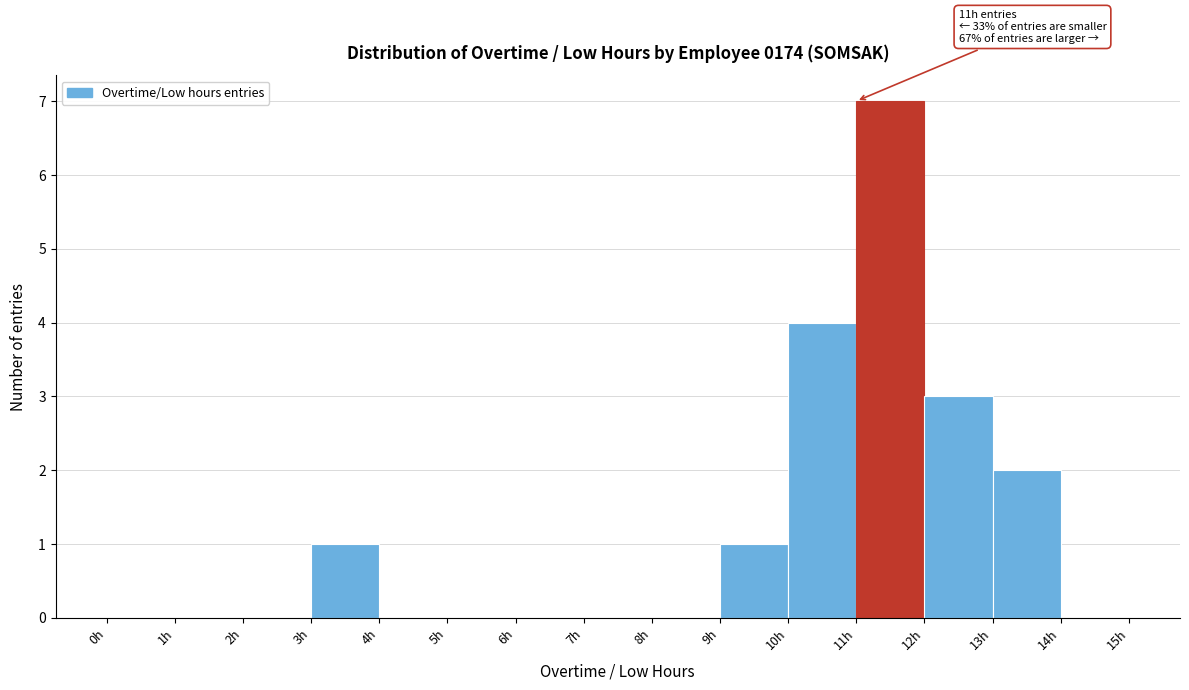

Which range on the x-axis has the tallest bar?

11 to 12